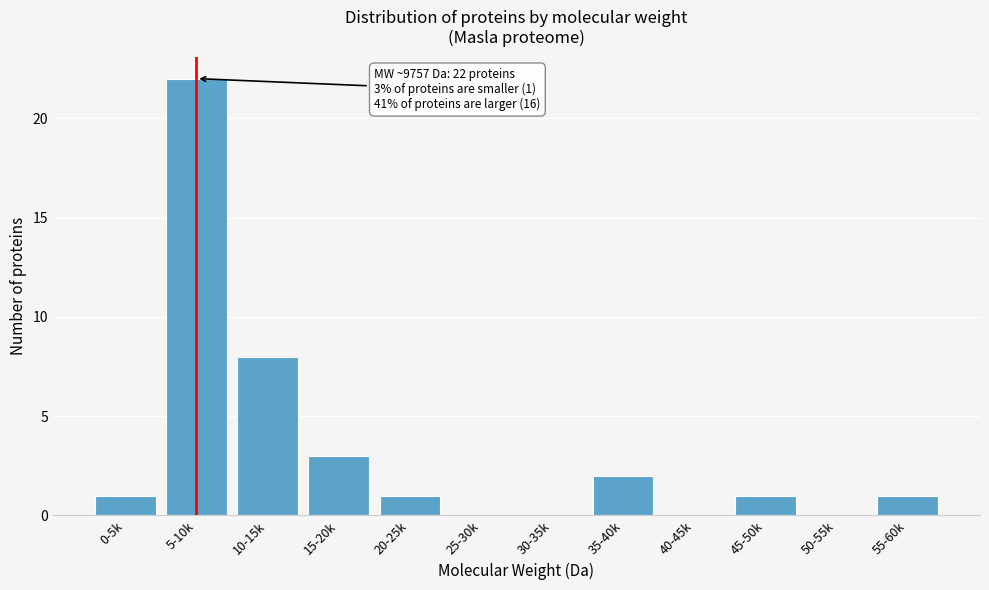

Reading right to left, extract all data points from this chart.

55-60k=1	50-55k=0	45-50k=1	40-45k=0	35-40k=2	30-35k=0	25-30k=0	20-25k=1	15-20k=3	10-15k=8	5-10k=22	0-5k=1